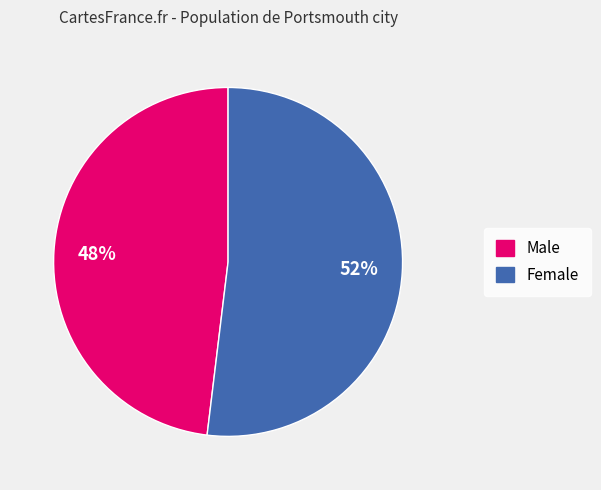

What is the majority slice?

Female